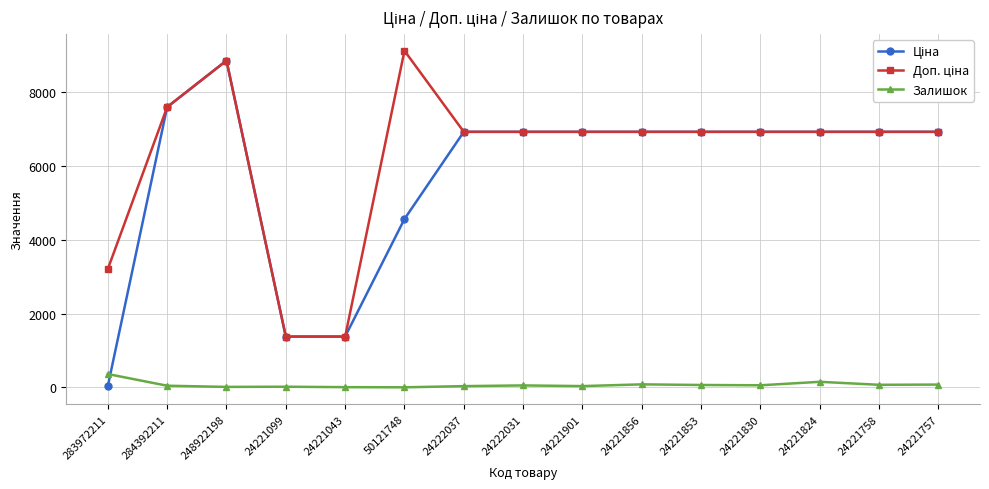

Is it true that Залишок equals 51.0 at 24222031?

True